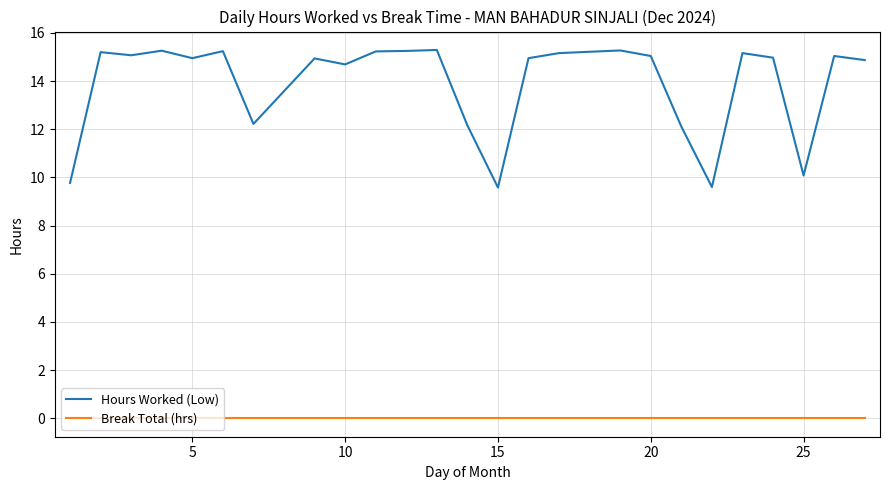

Which series has the largest total across all categories?

Hours Worked (Low)